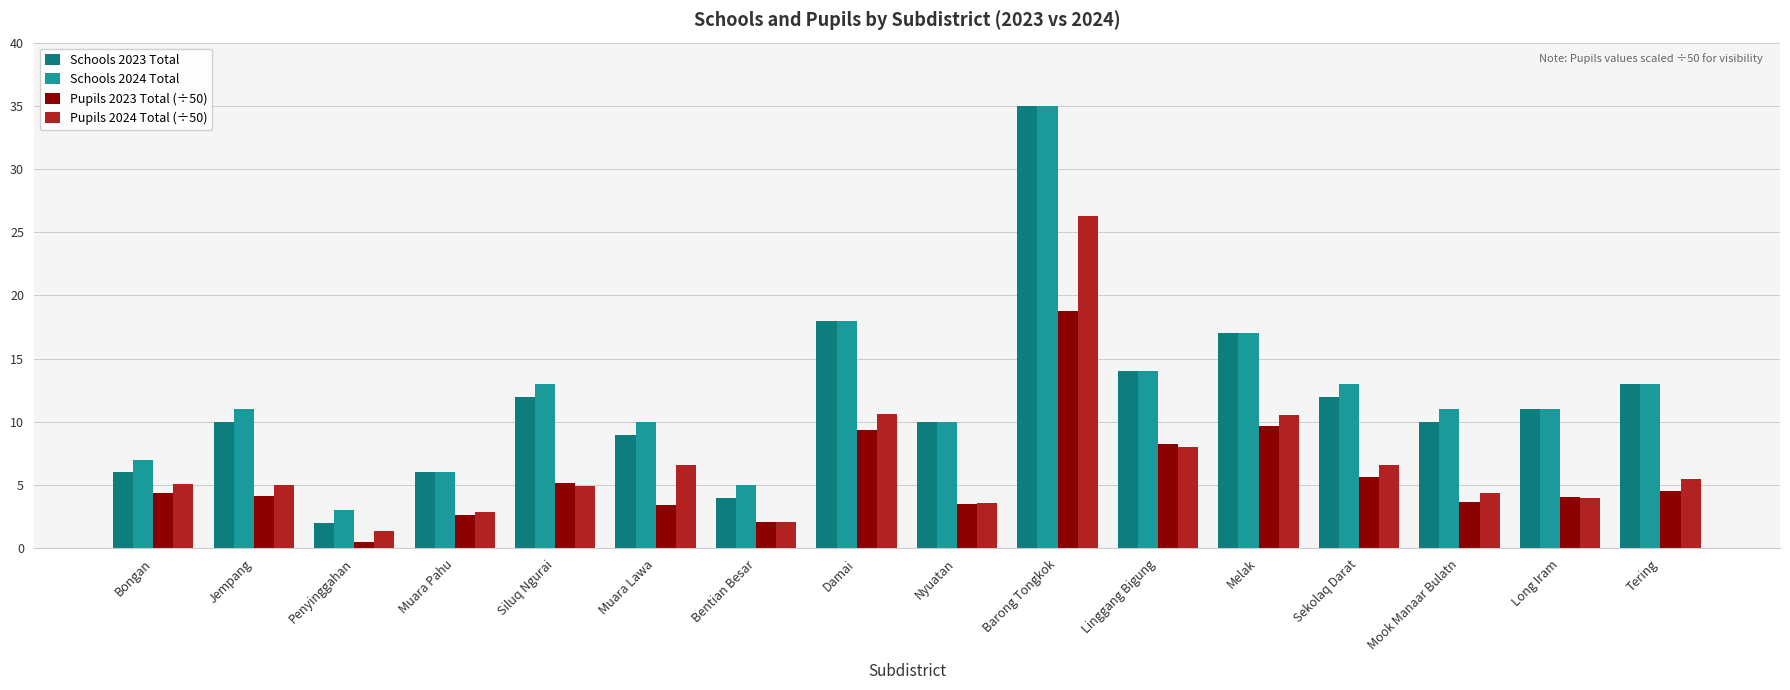

What is the label of the 5th bar from the right?

Melak